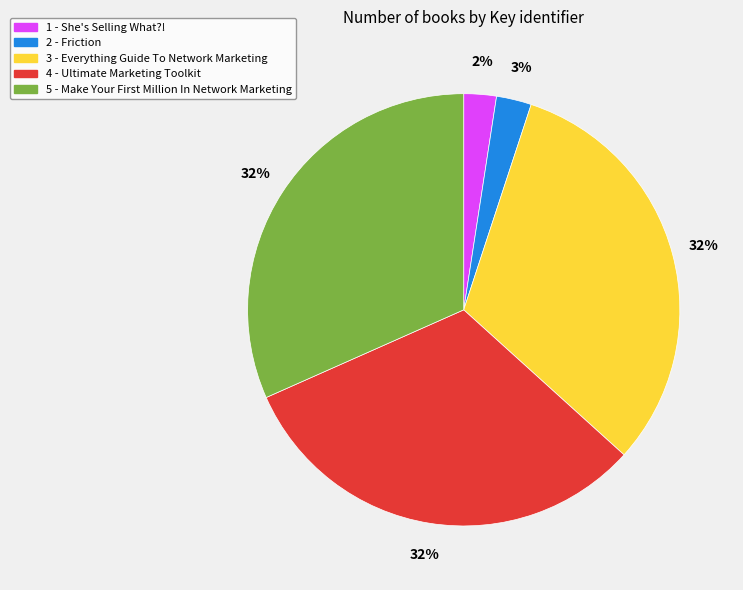

How many segments does this pie chart have?

5